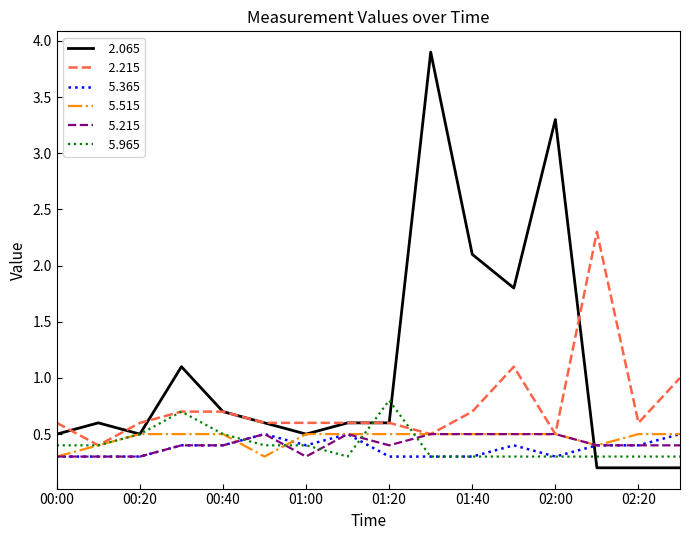

What is the greatest value displayed?

3.9